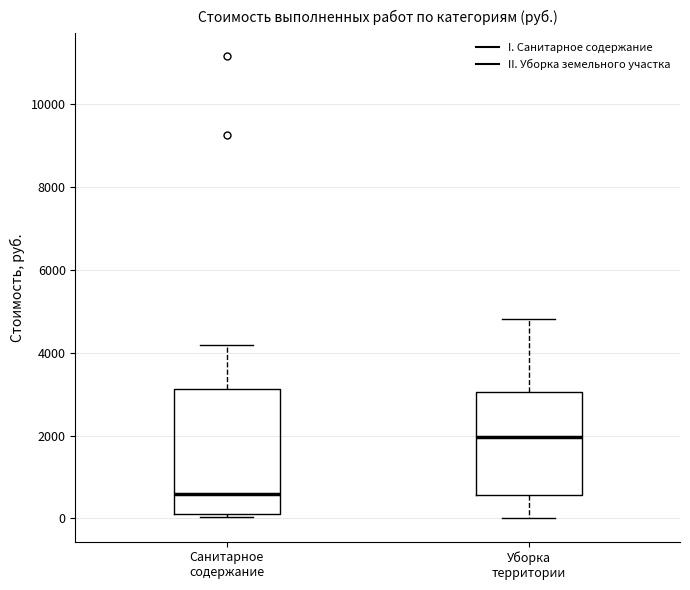

Comparing the boxes themselves (not the whiskers), which one is the tallest?

Санитарное содержание